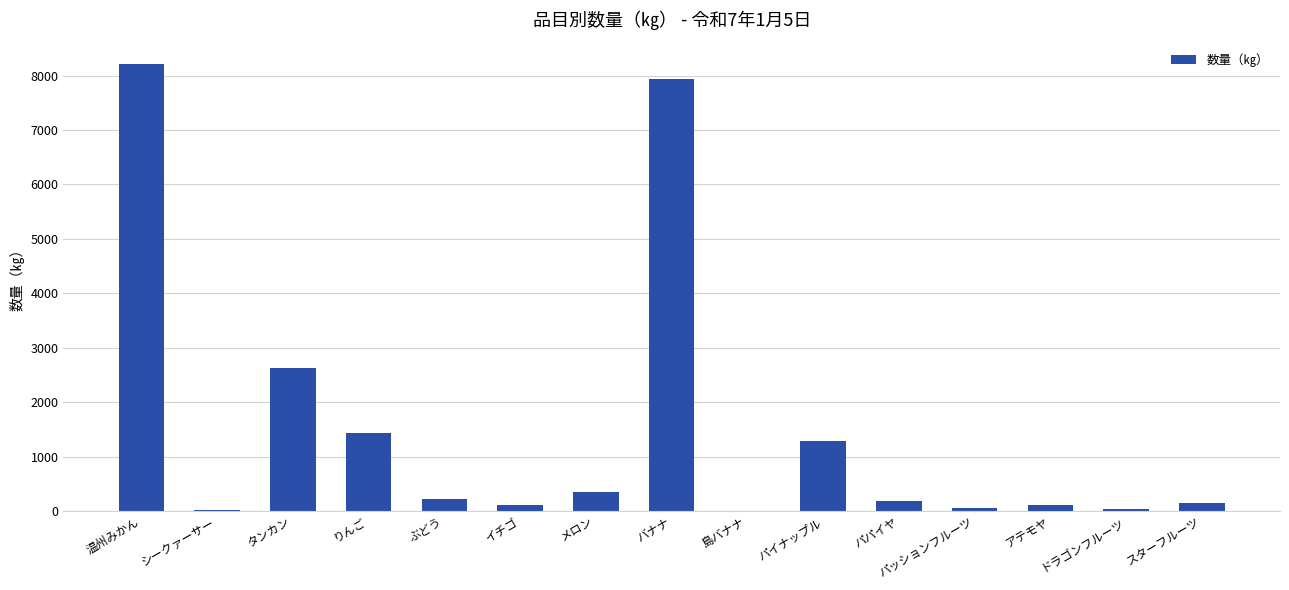

Between タンカン and パイナップル, which is larger?

タンカン